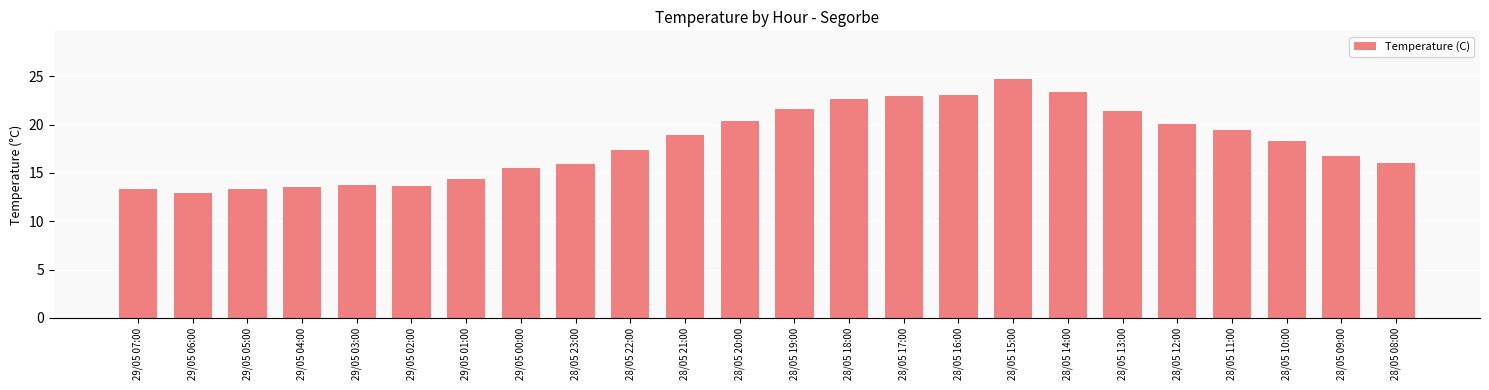

Does the chart contain stacked bars?

No